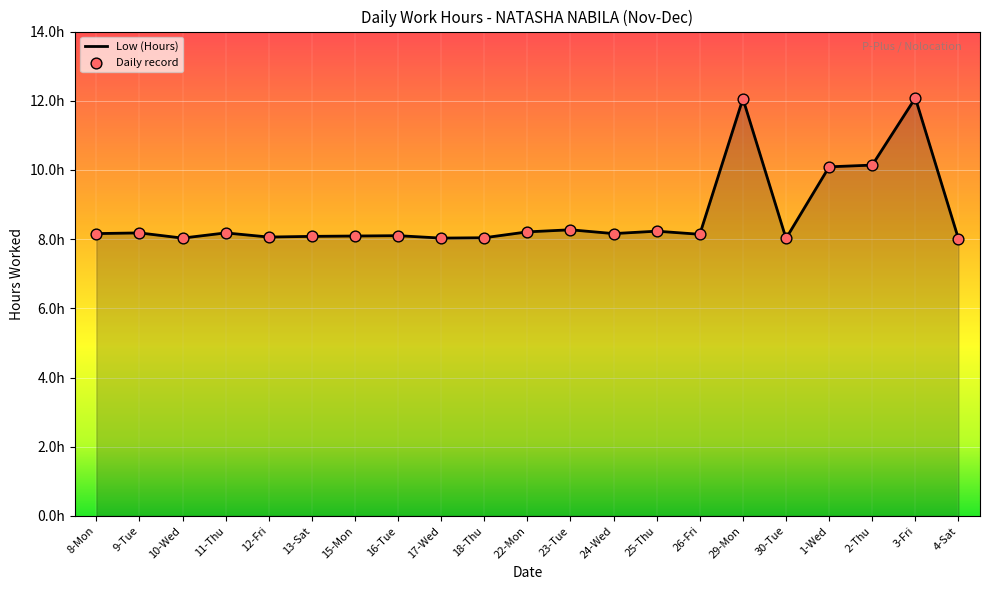

What is the change in value from 8-Mon to 13-Sat?

-0.1